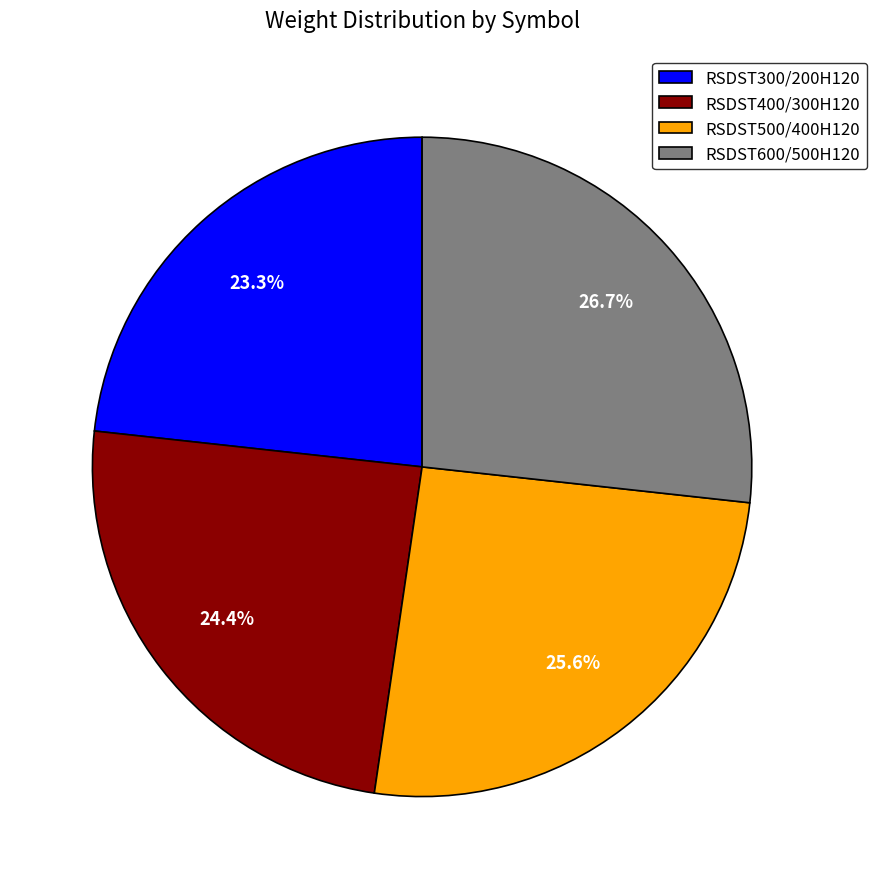

To the nearest percent, what percentage of the pie is RSDST500/400H120?

26%